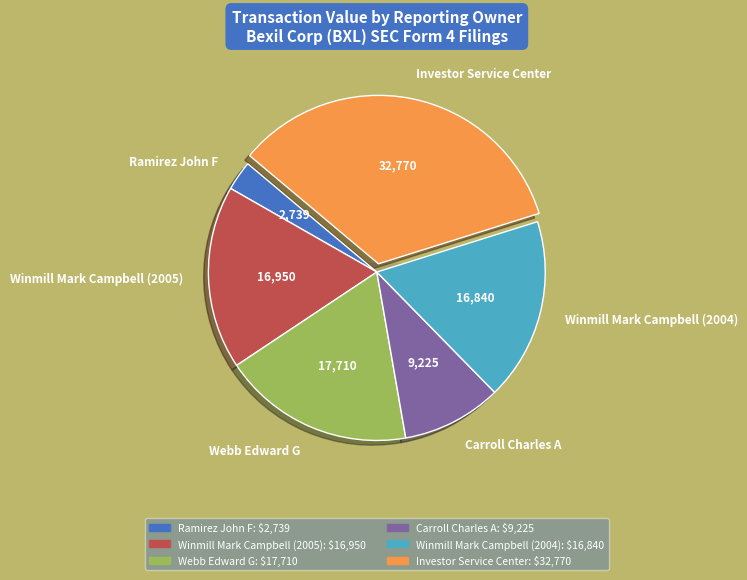

Do Ramirez John F and Carroll Charles A together represent more than half of the pie?

No